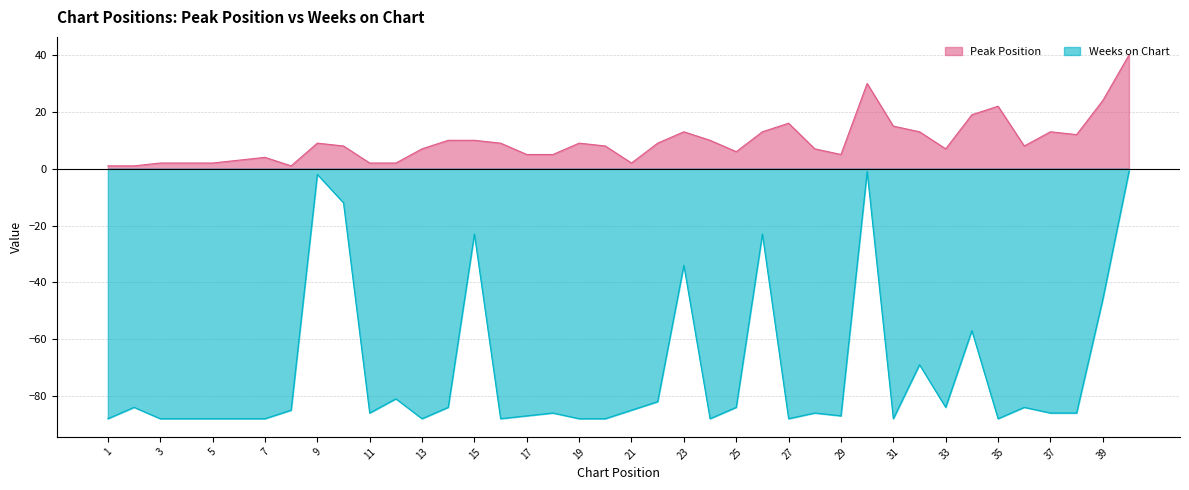

What value does the Peak Position series have at 35?

22